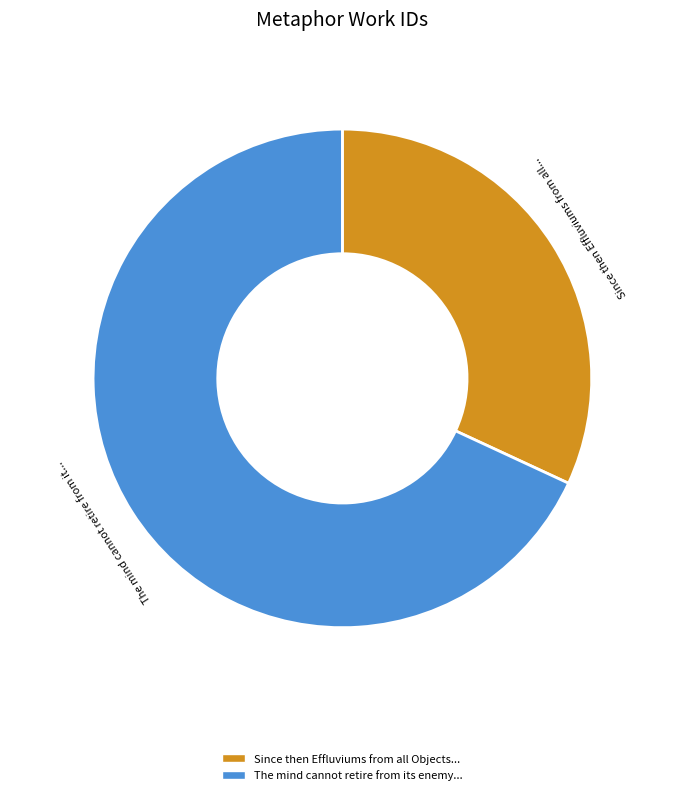

Rank the categories by value from highest to lowest.

The mind cannot retire from its enemy, Since then Effluviums from all Objects